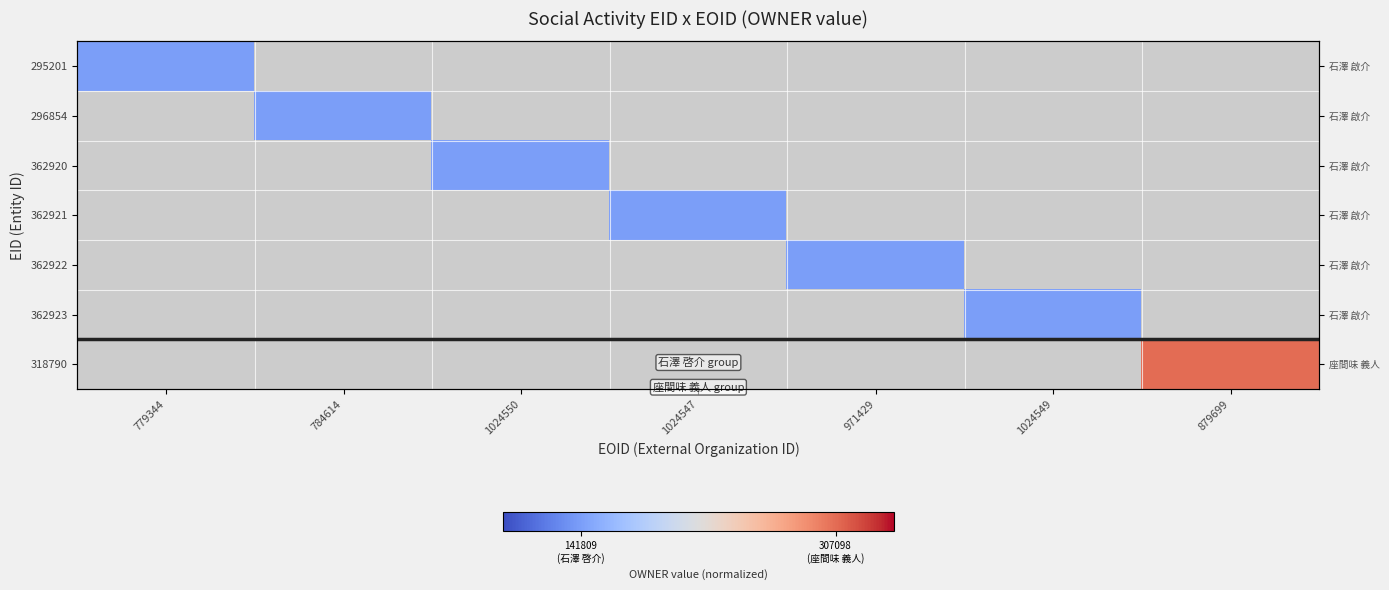

At how many categories does at least one series exceed 0?

7